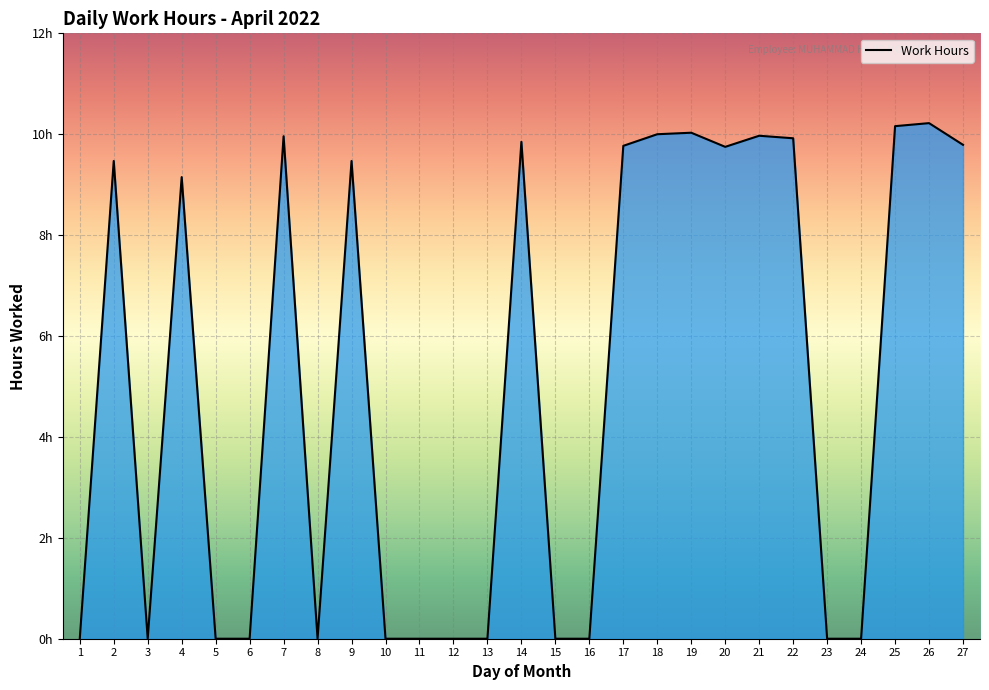

Does the chart display data point markers on the line(s)?

No